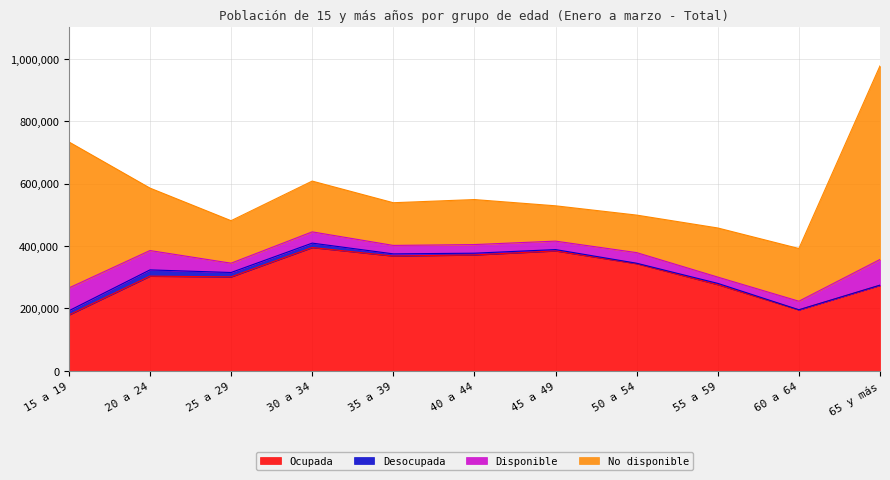

At which category is the sum across all series the highest?

65 y más